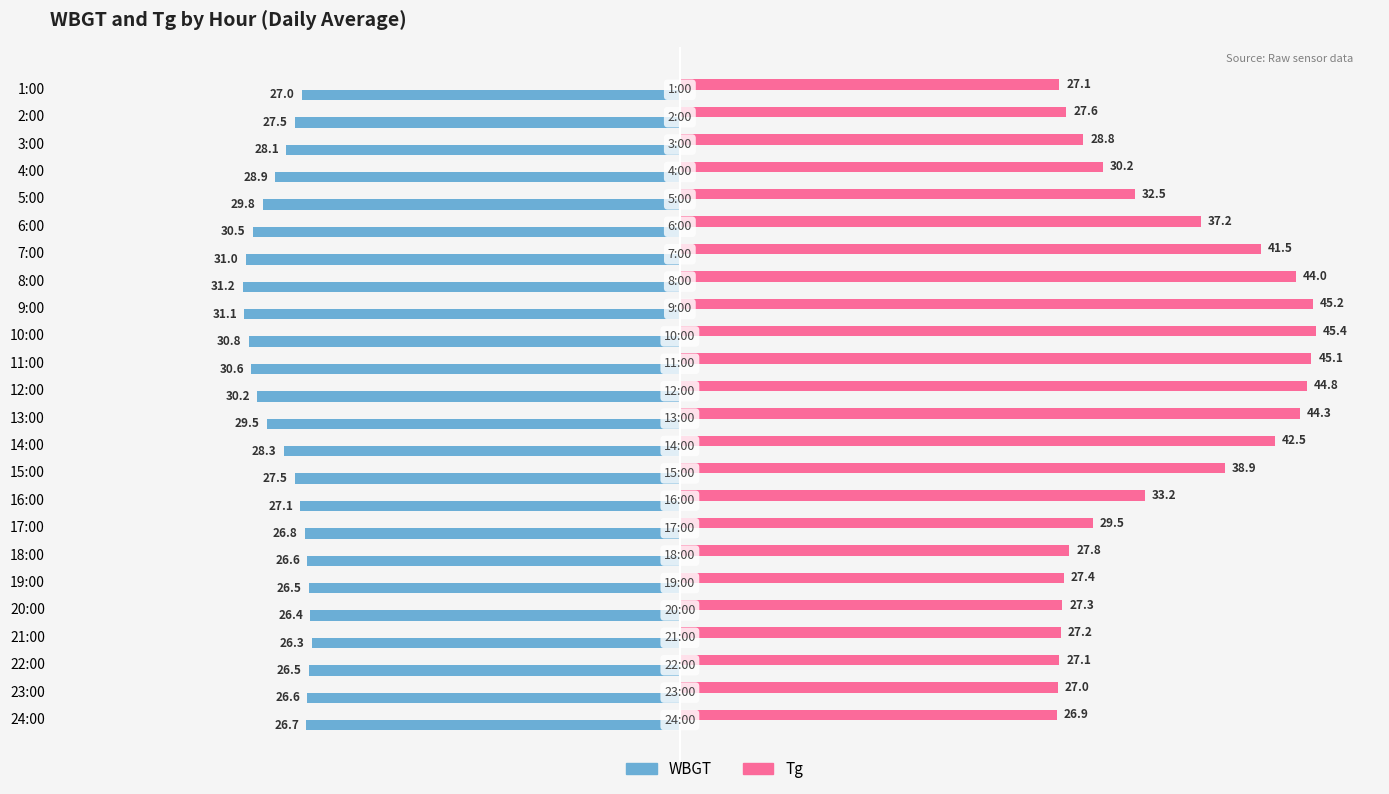

What is the sum of all Tg values?

828.5